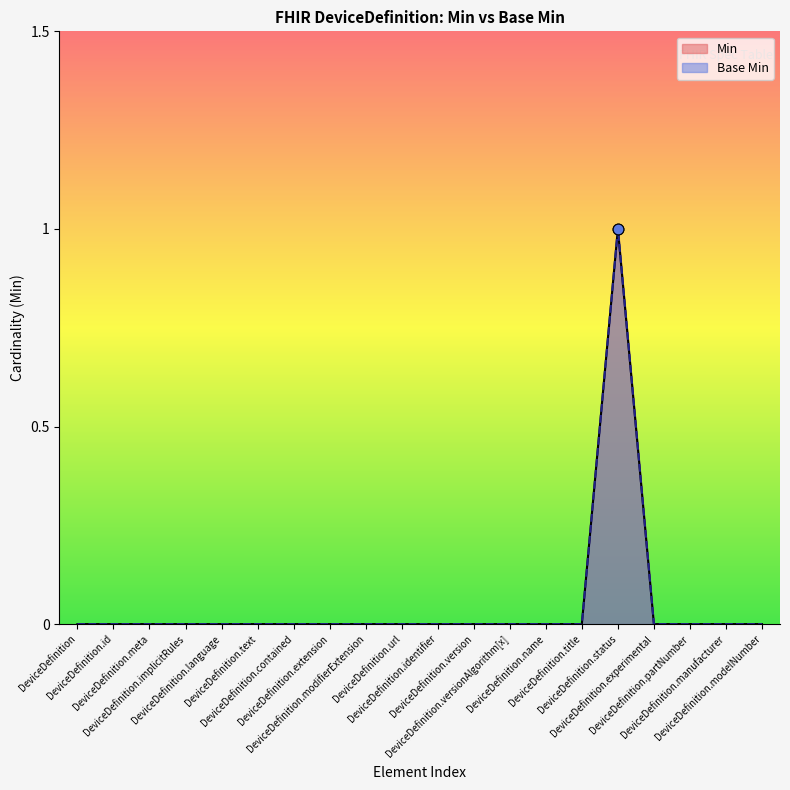

Which series has the largest Y range (max minus min)?

Min